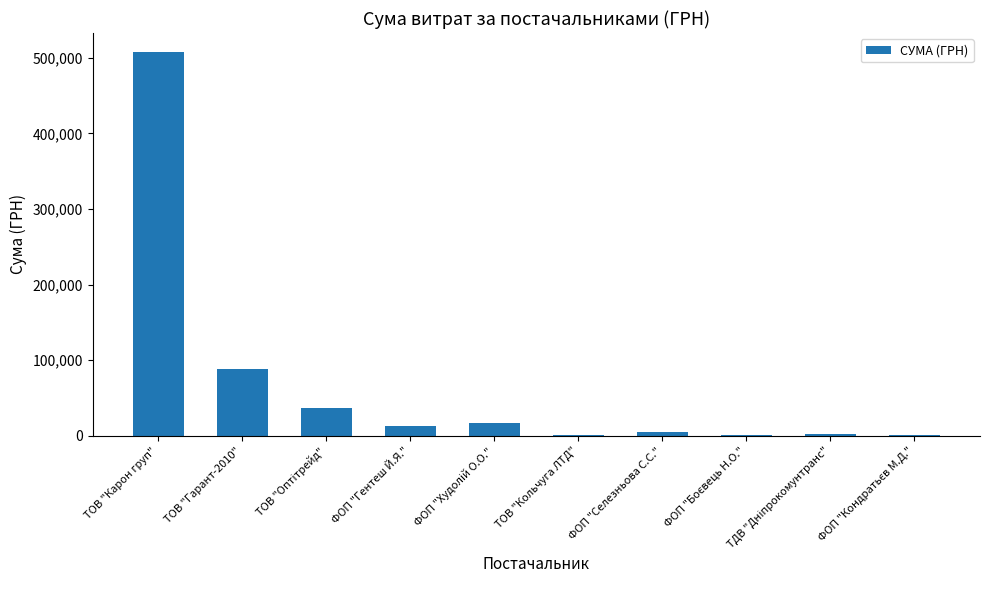

What is the maximum value shown in the chart?

507370.3